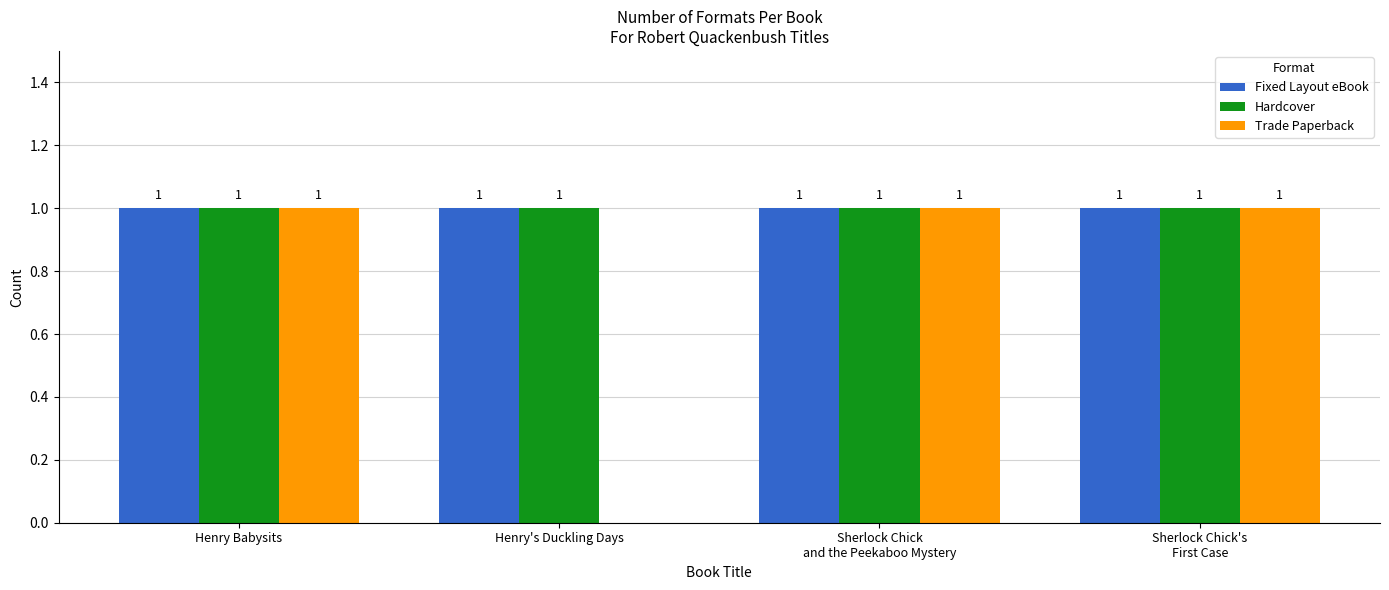

Is it true that Trade Paperback equals 1 at Henry Babysits?

True